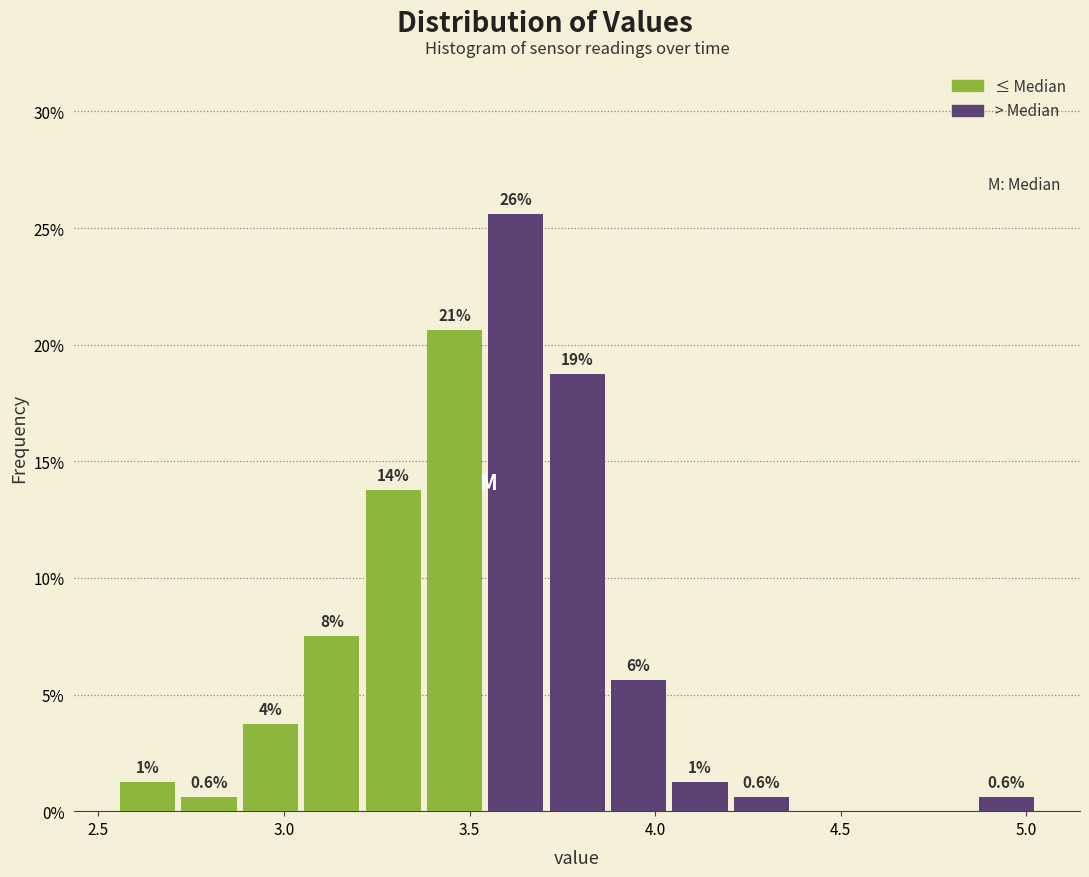

Around what value on the x-axis is the tallest bar? Give the approximate position of its centre, as read against the axis.

3.60